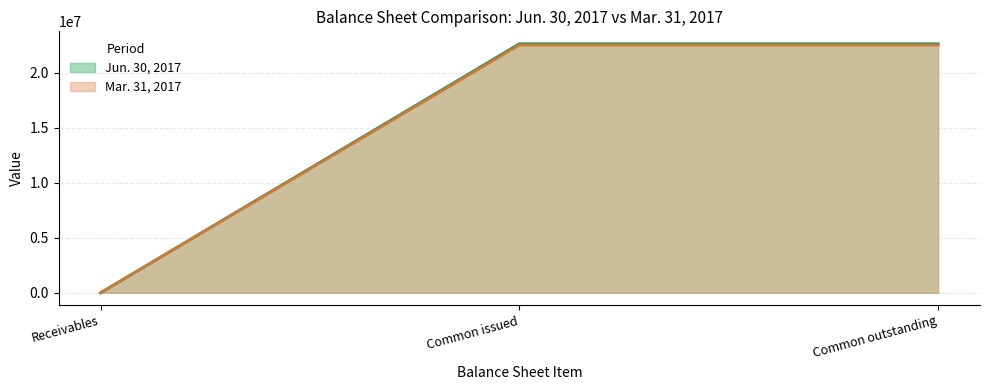

How many lines are shown in the chart?

2